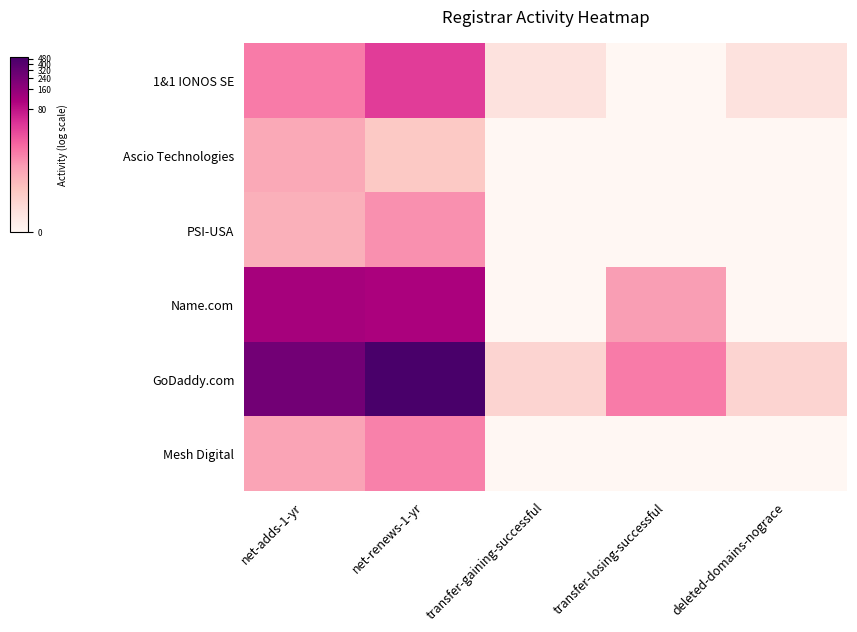

Which has a higher value, transfer-gaining-successful or net-adds-1-yr?

net-adds-1-yr